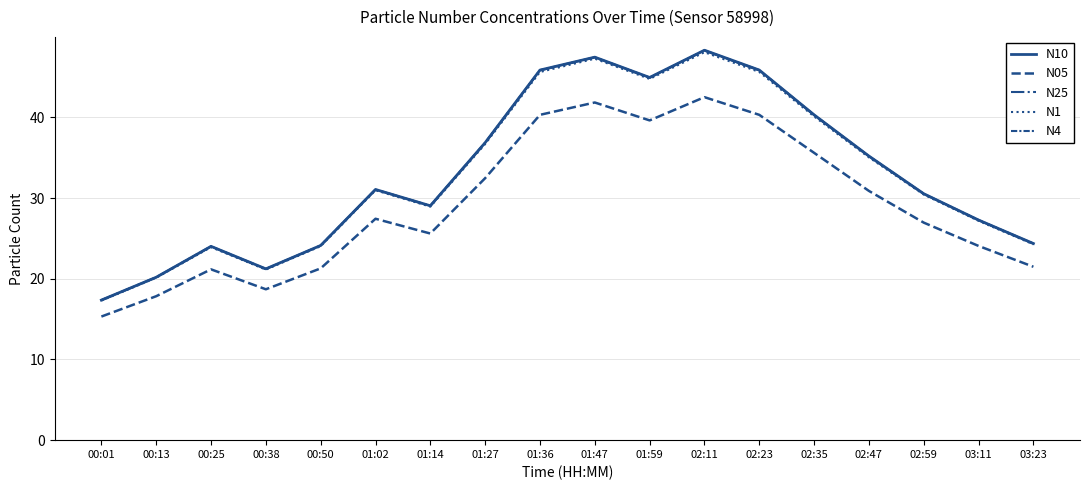

Does the chart display data point markers on the line(s)?

No